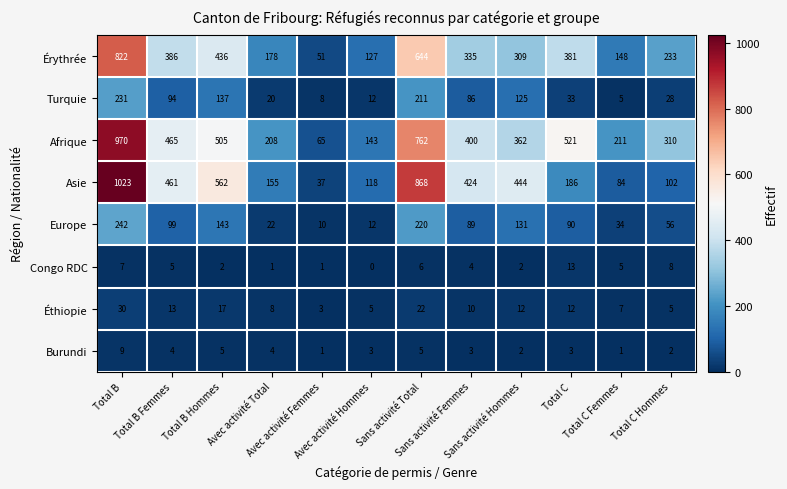

List the series in order of their peak value, highest first.

Asie, Afrique, Érythrée, Europe, Turquie, Éthiopie, Congo RDC, Burundi